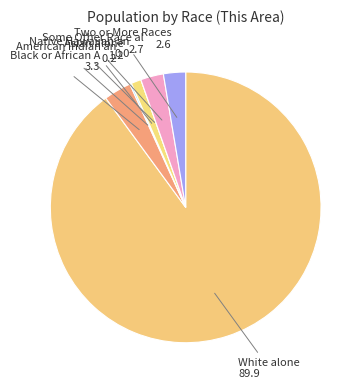

Which category has the smallest portion of the pie?

Native Hawaiian and Other Pacific